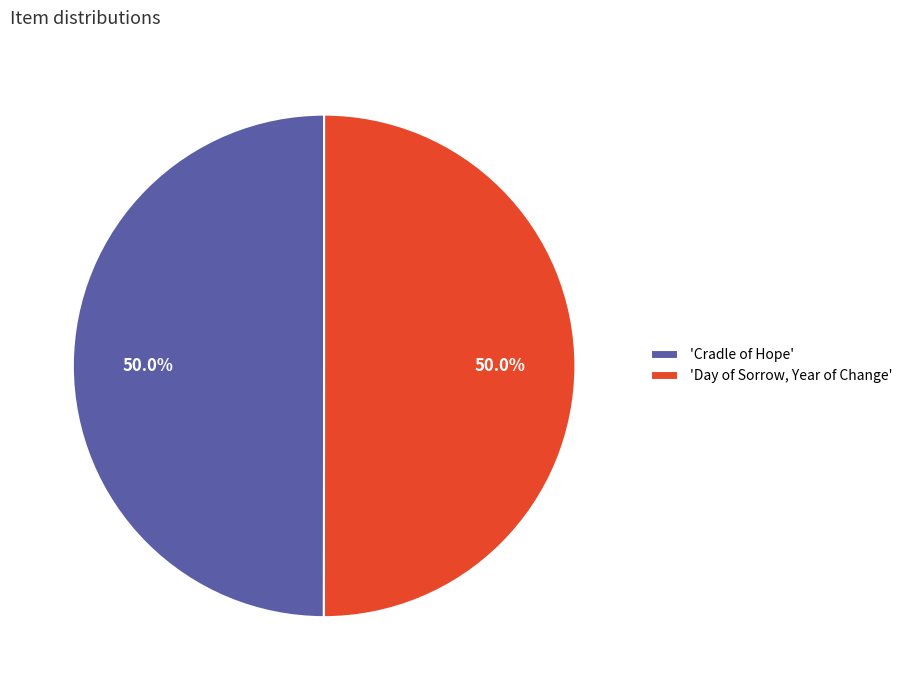

What portion of the pie excludes 'Day of Sorrow, Year of Change'?

50.0%